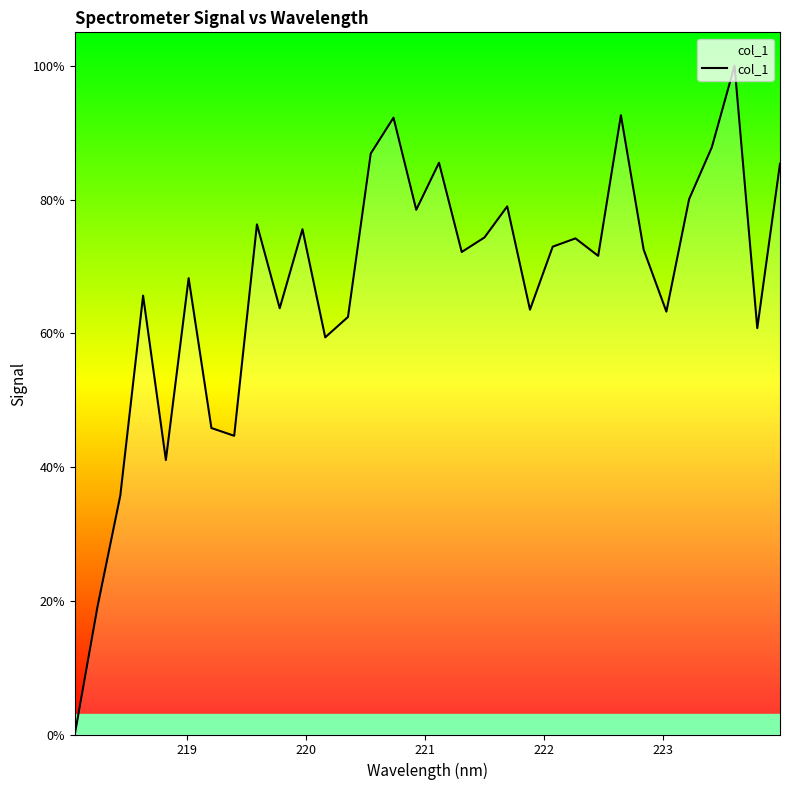

What is the difference between the maximum and minimum values?

100.0